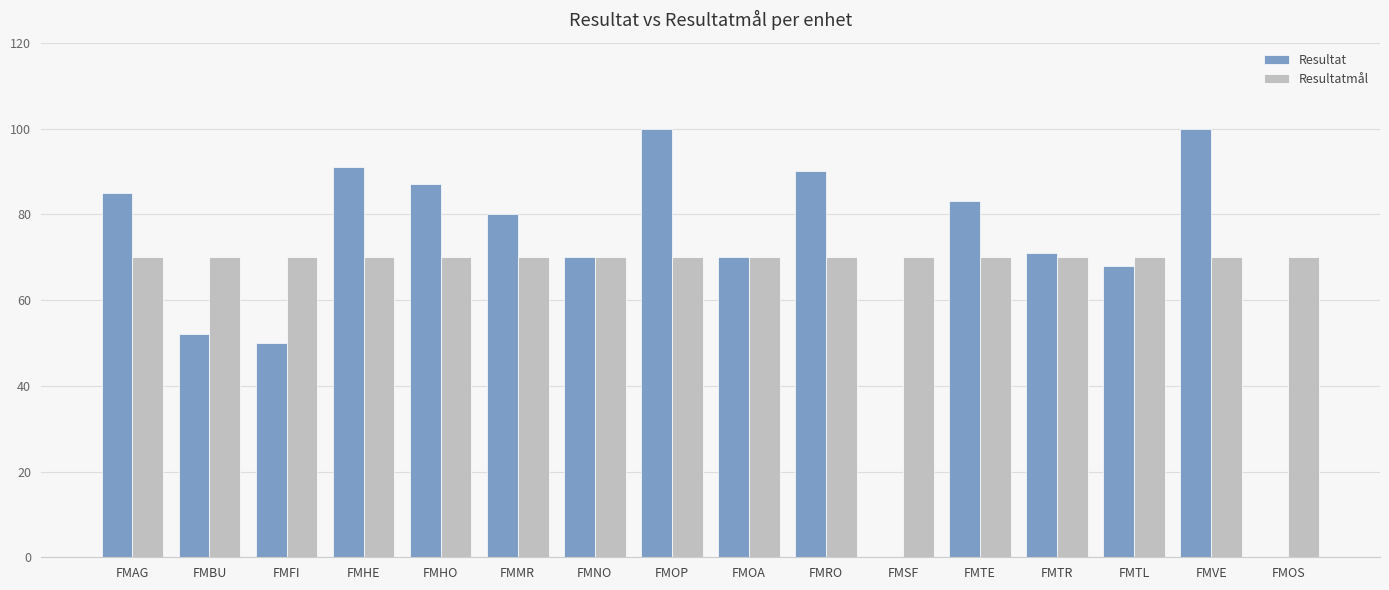

Which series has the widest spread of values?

Resultat